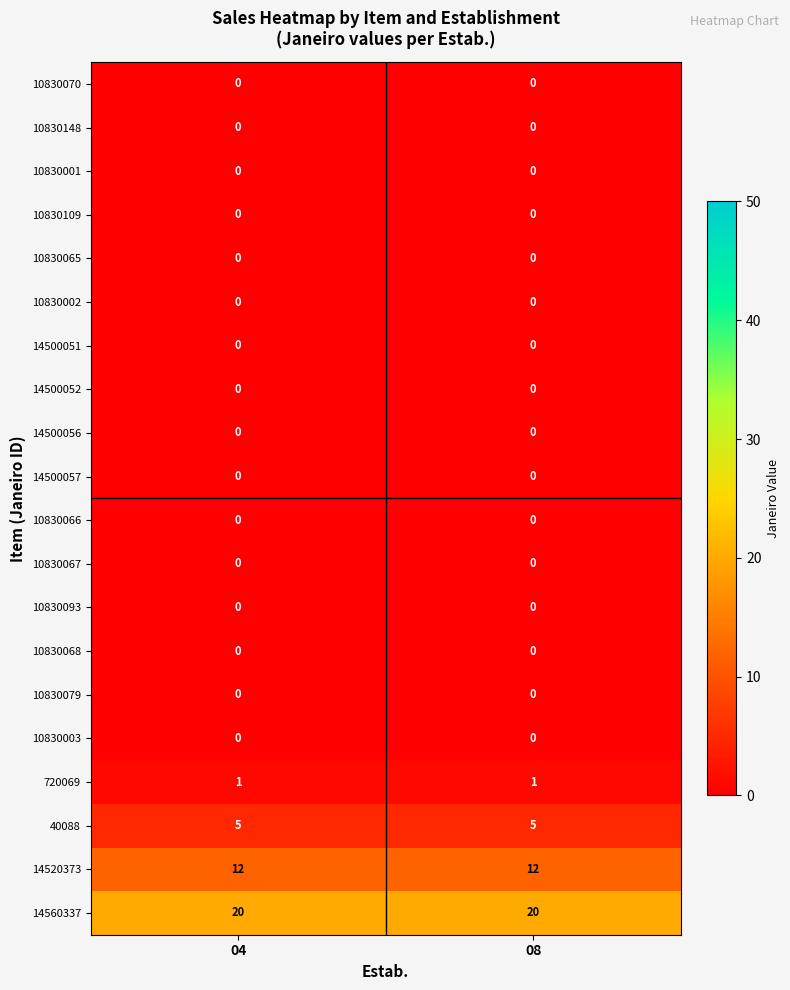

What is the spread (max minus min) of values at 08?

20